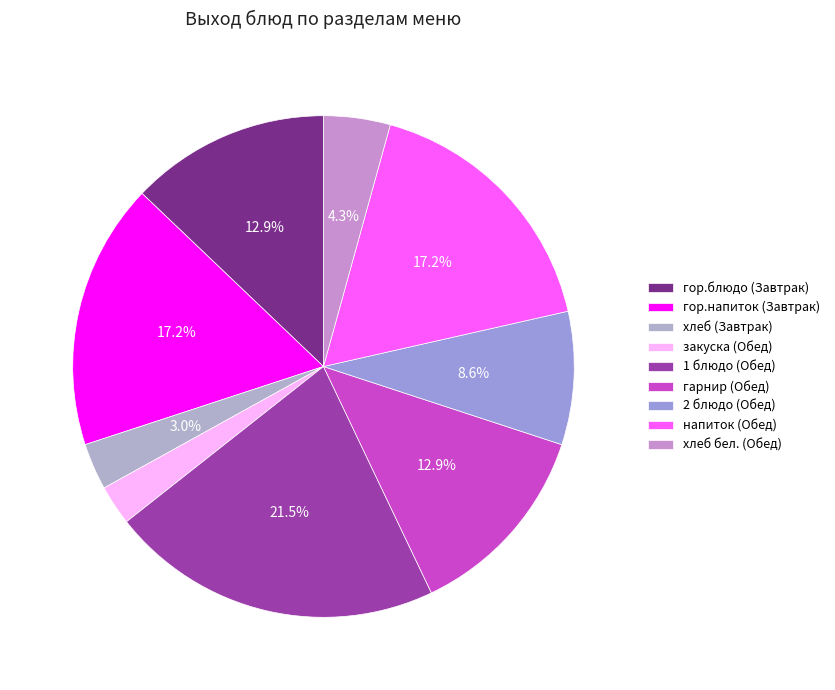

How many slices are in this pie chart?

9